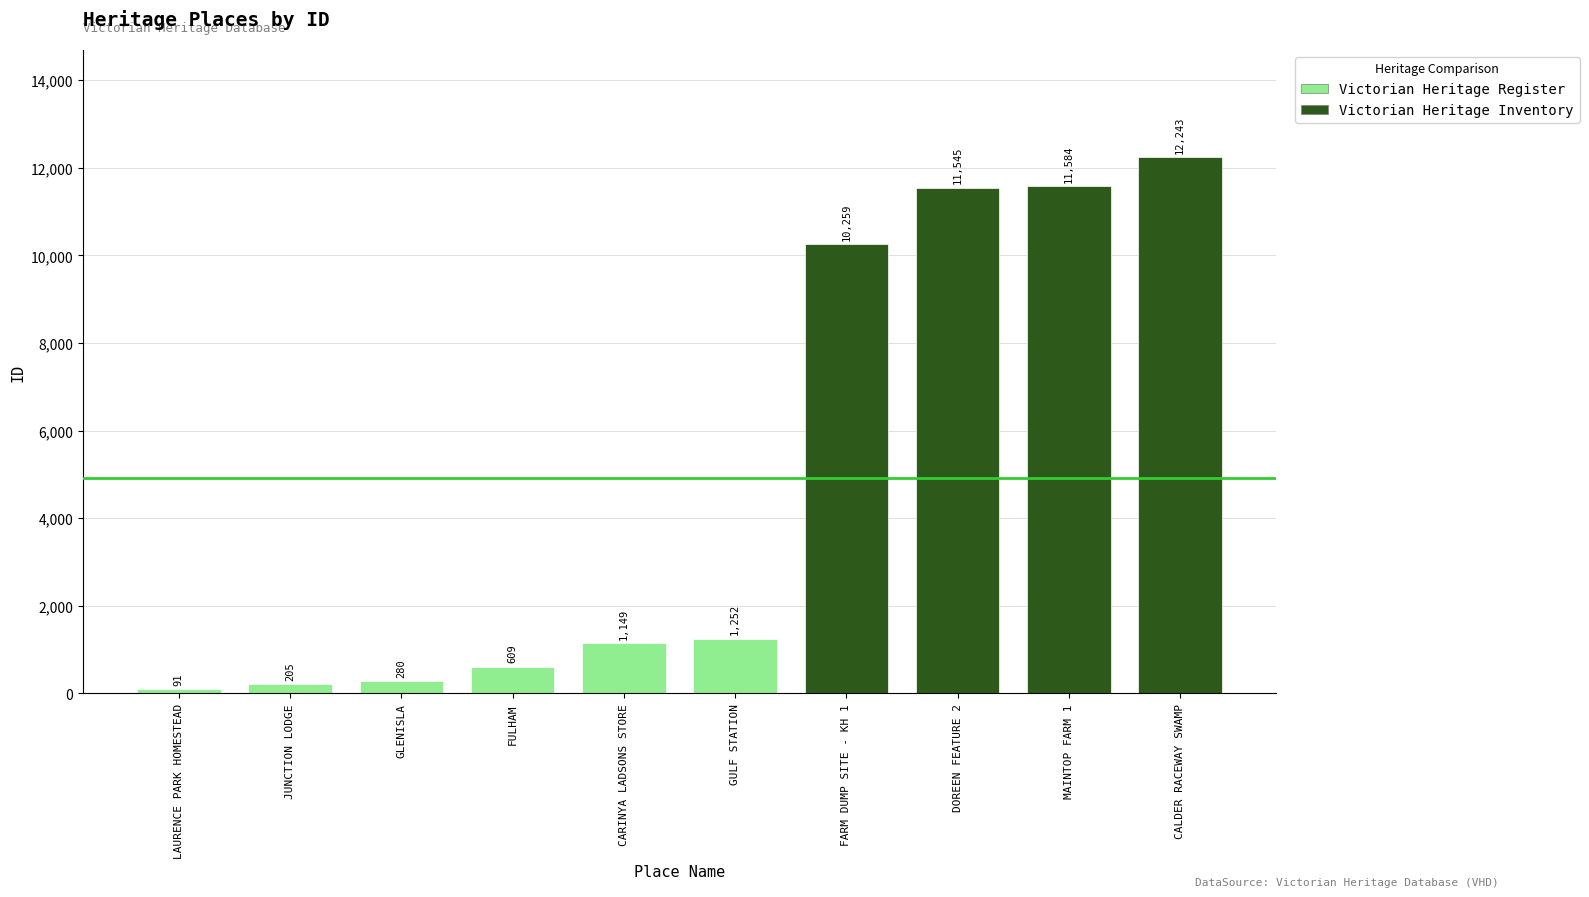

How many values are below 1252?

5